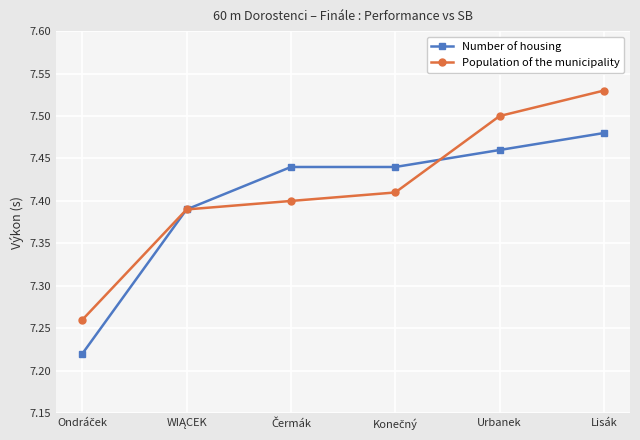

What is the sum of all Number of housing values?

44.4